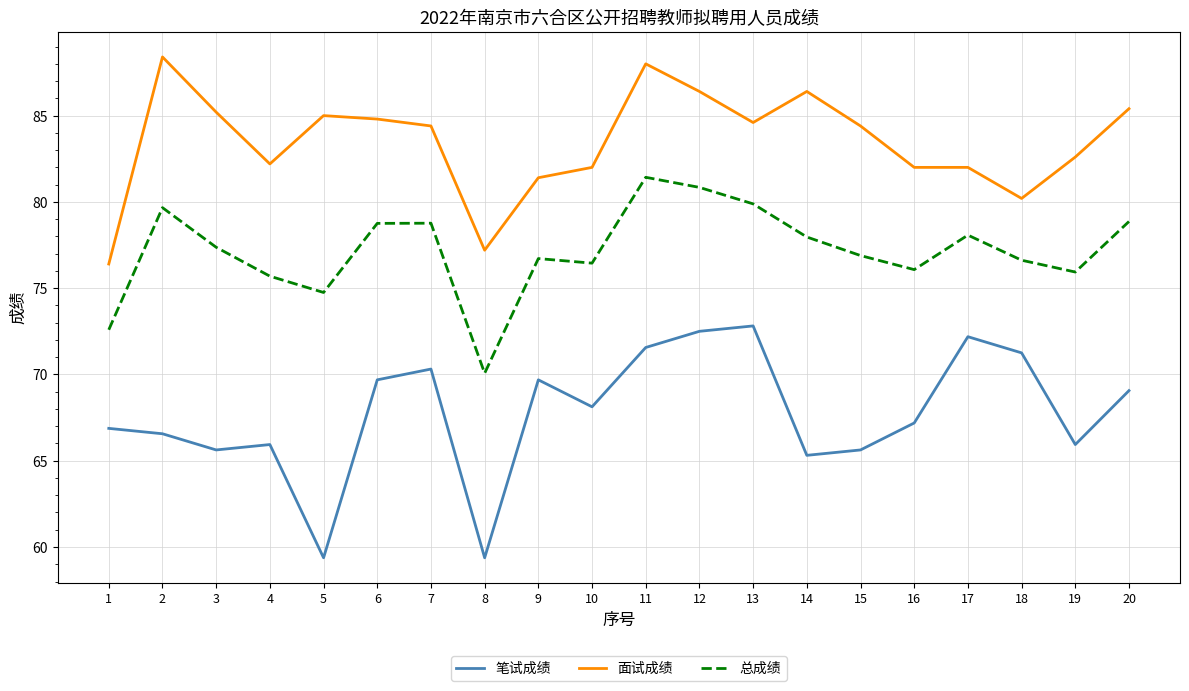

True or false: 笔试成绩 and 总成绩 intersect in this chart.

False